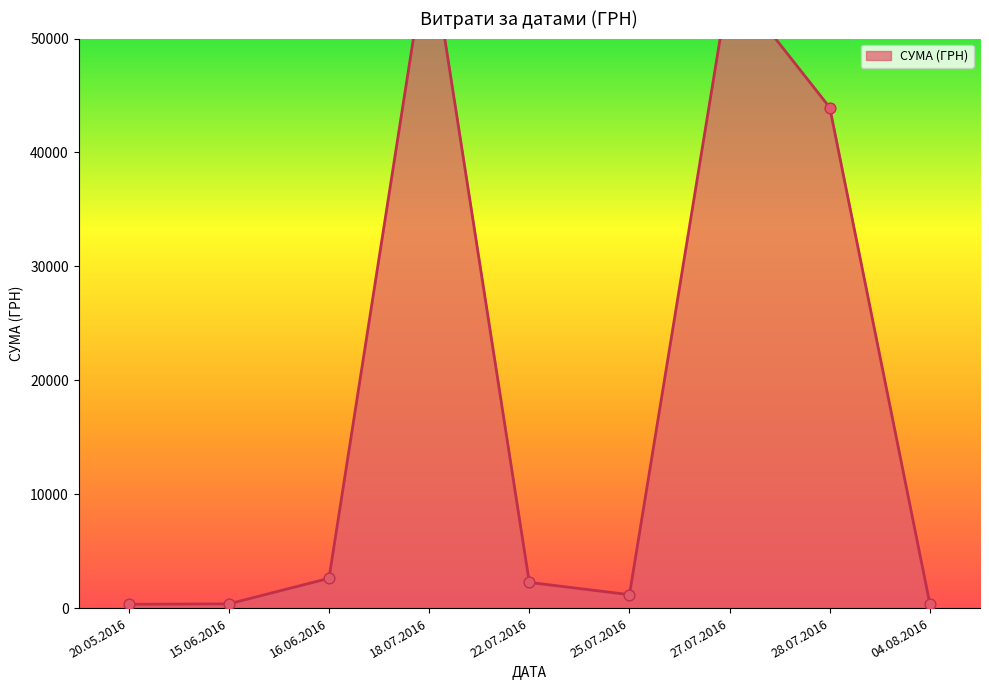

Which has a higher value, 27.07.2016 or 18.07.2016?

18.07.2016